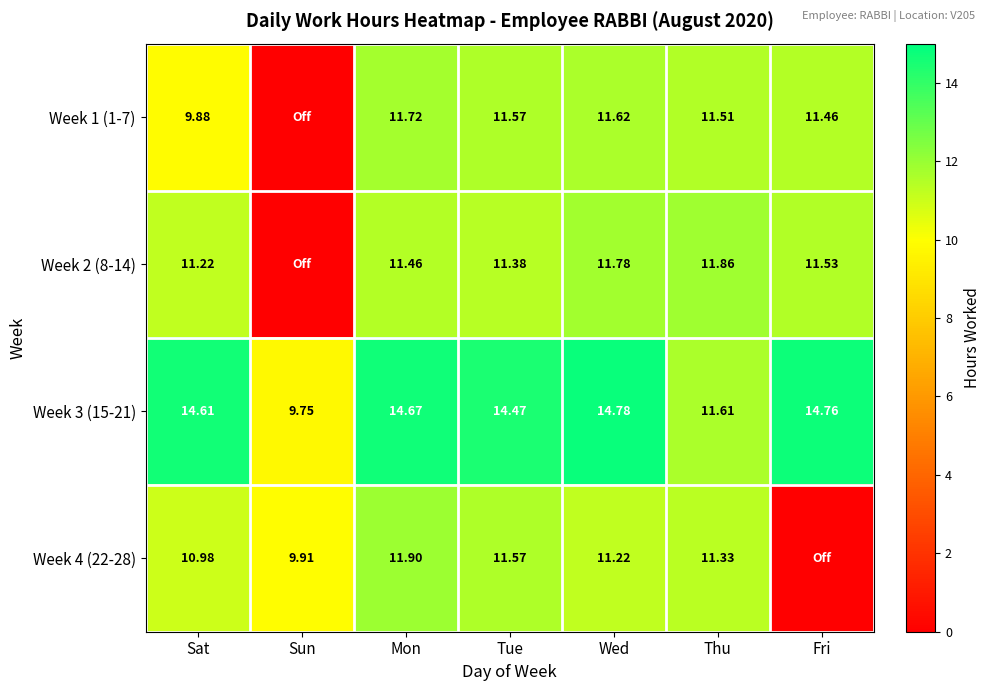

Which label corresponds to the smallest value in the chart?

Sun